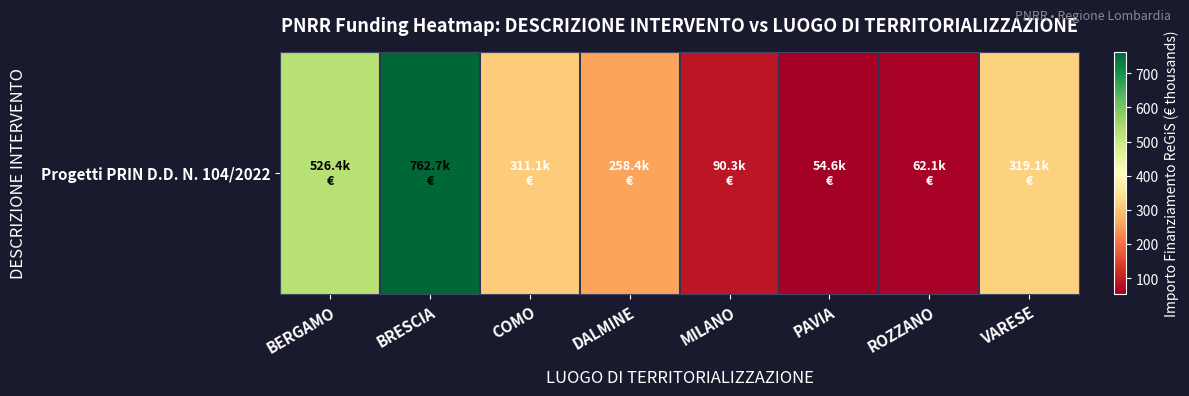

What is the sum of the values at BERGAMO and MILANO?

616.6